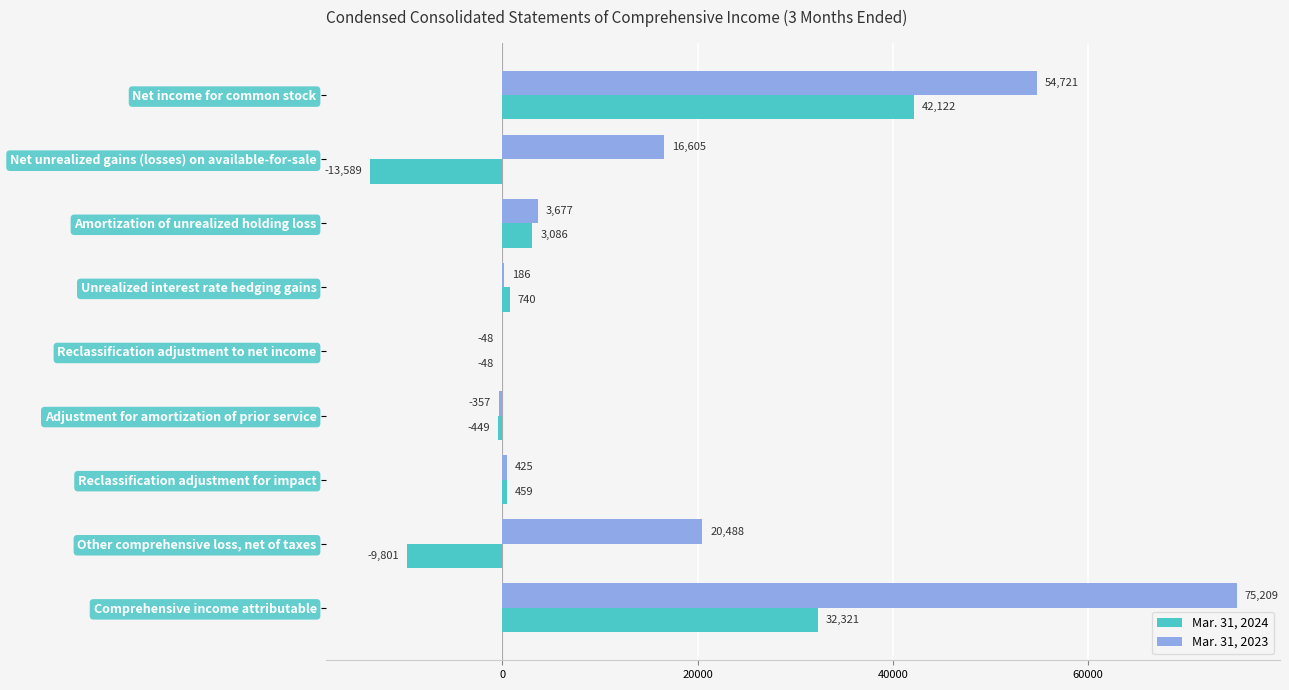

Count the number of categories in the chart.

9